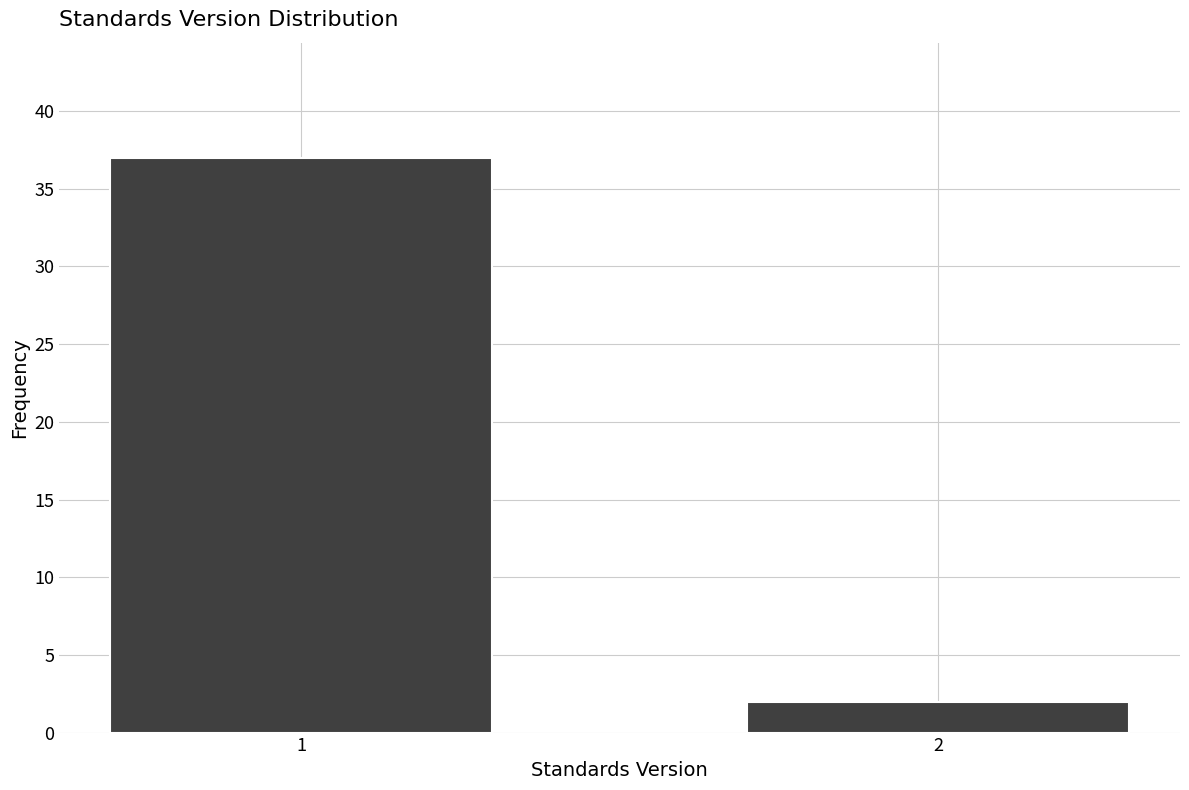

Reading left to right, transcribe all the data shown in this chart.

37	2